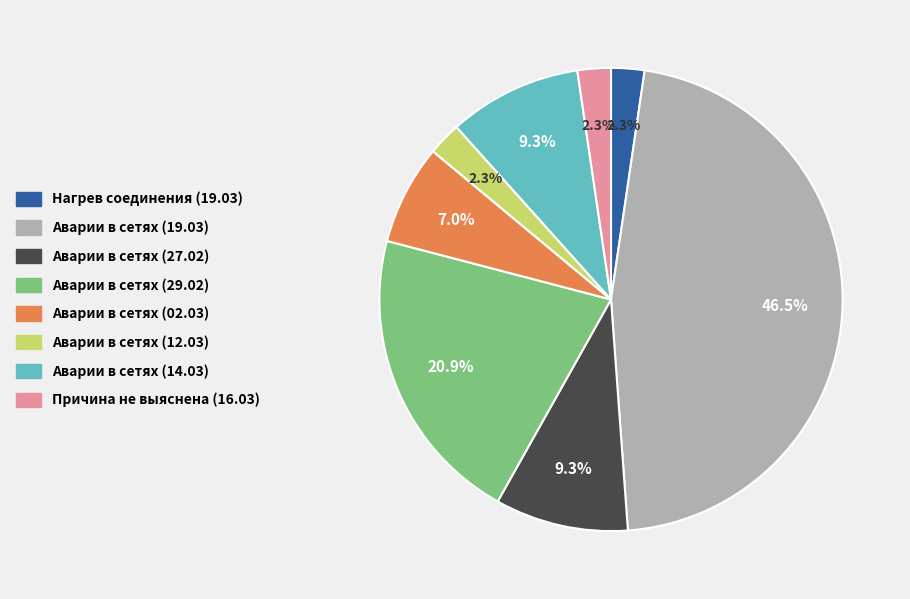

Is there any slice that represents more than half of the pie?

No